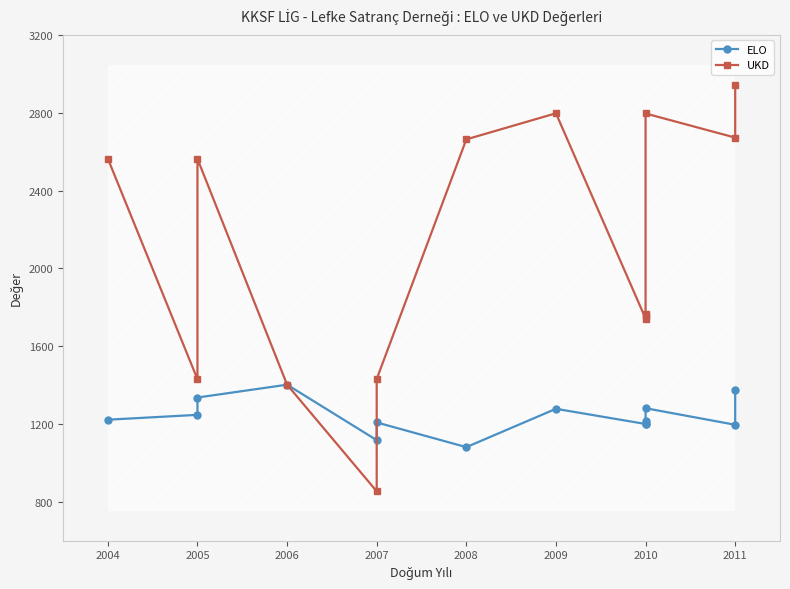

Which category has the lowest value in the UKD series?

2007